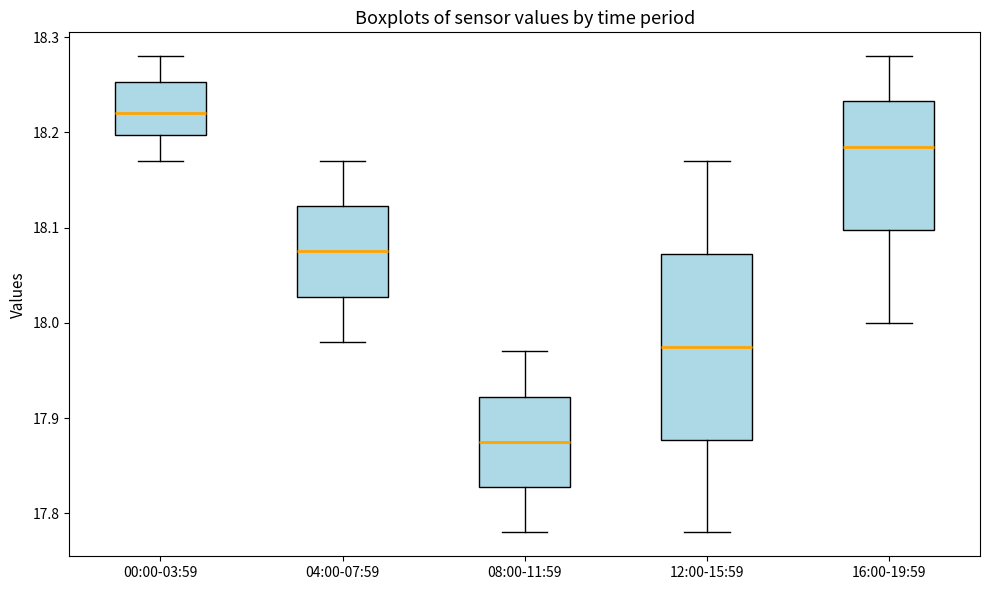

Which box's median line is the highest?

00:00-03:59